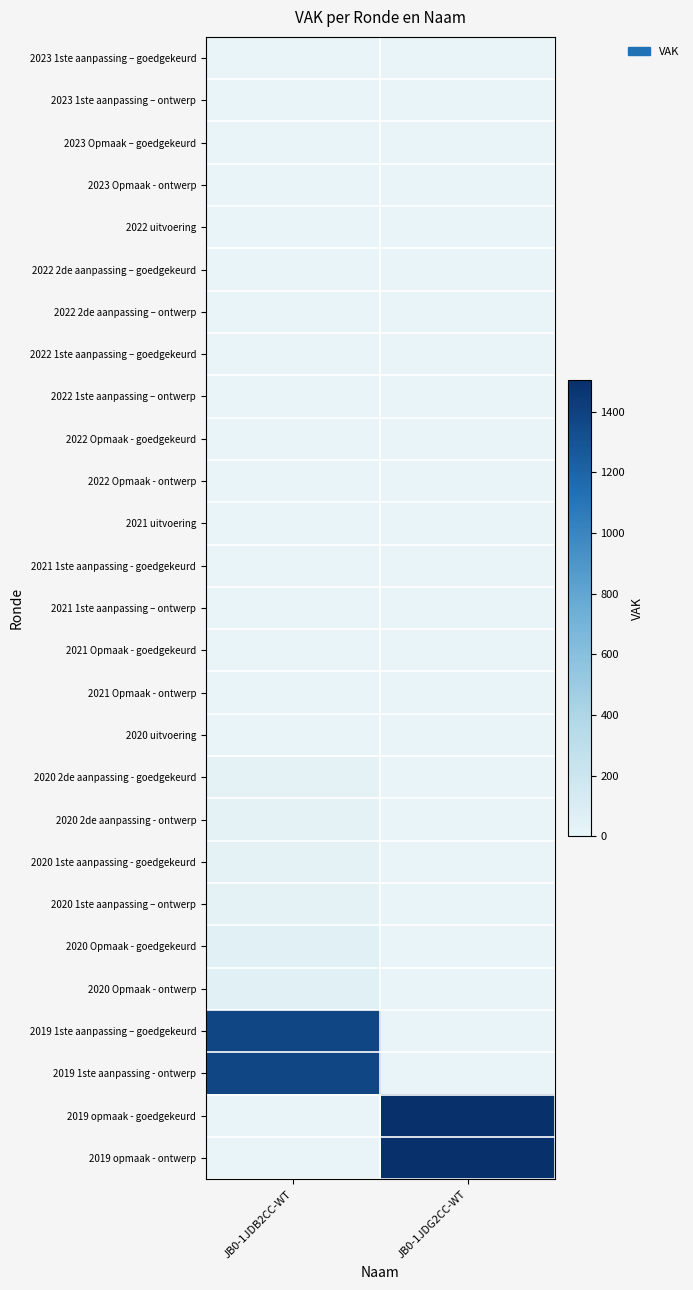

Count the number of data series in this chart.

27